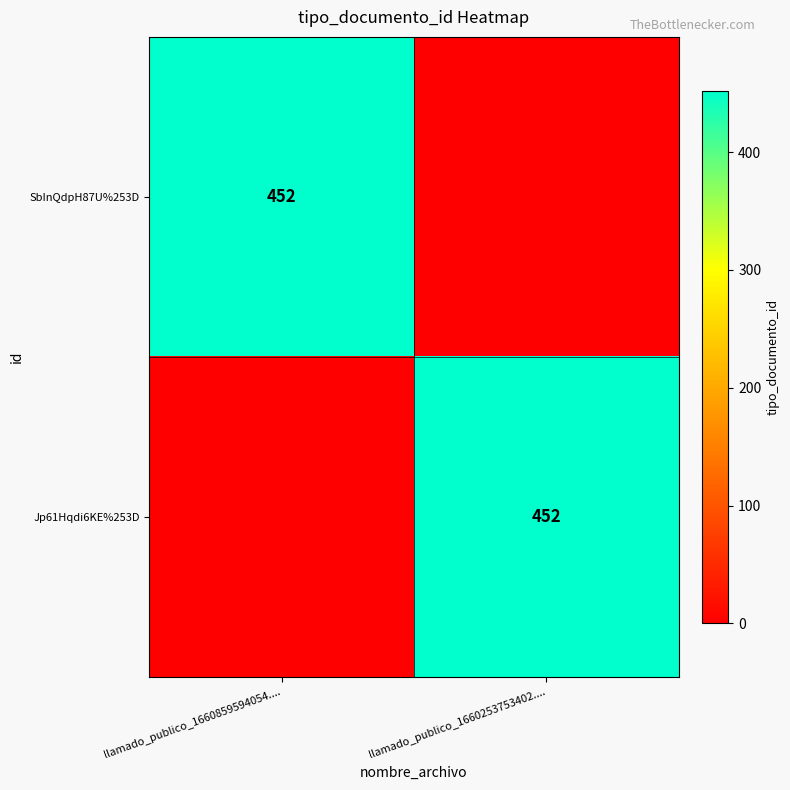

The value of SbInQdpH87U%253D at llamado_publico_1660859594054.... is 452. True or false?

True